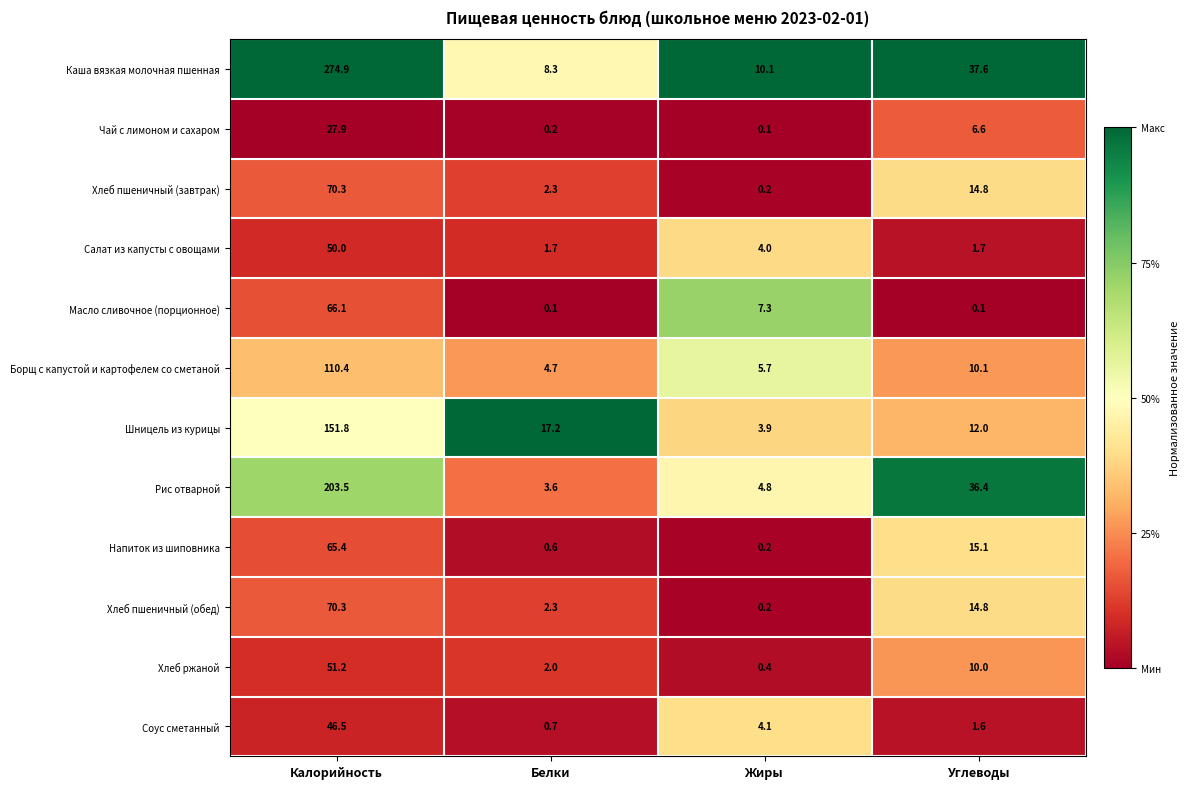

At how many categories does at least one series exceed 0?

4